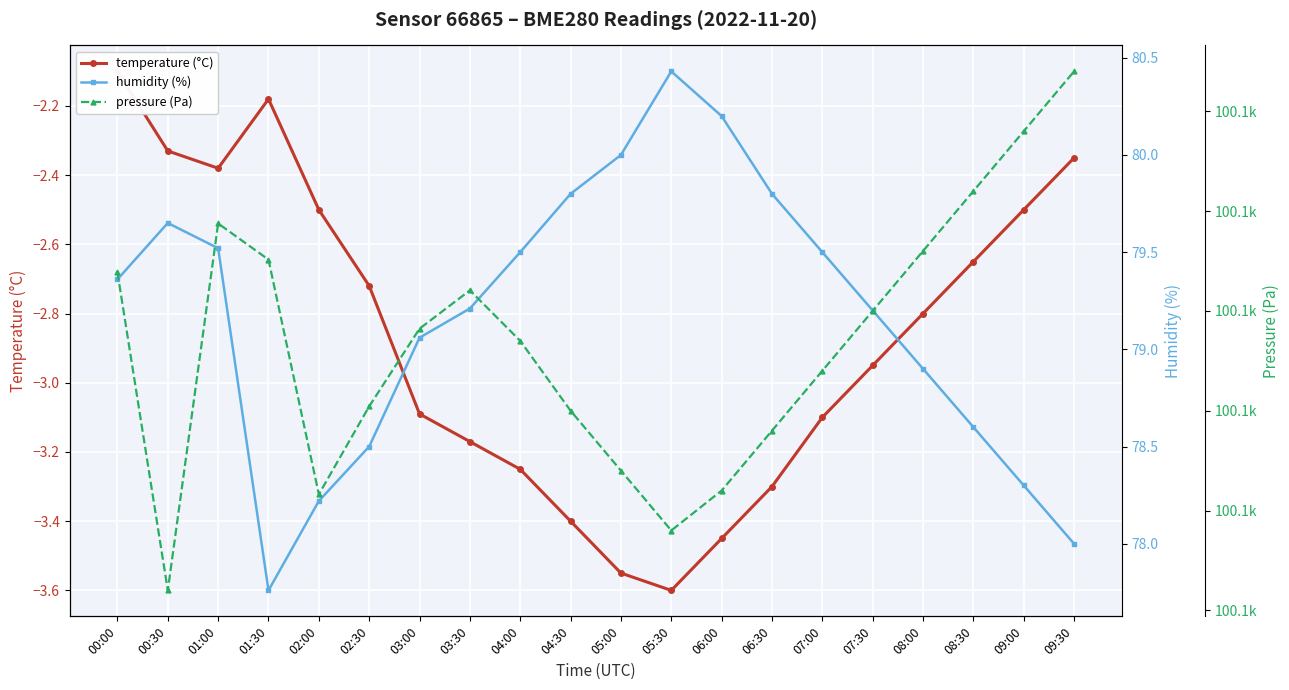

What is the approximate value of pressure (Pa) at 02:00?

100090.8